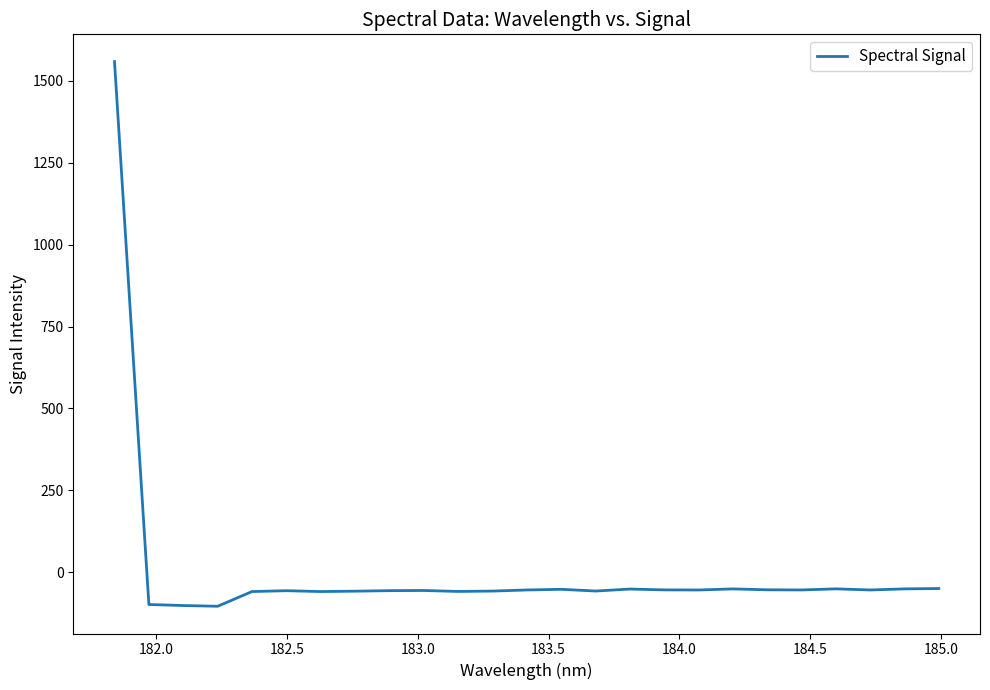

What is the smallest value displayed?

-104.3